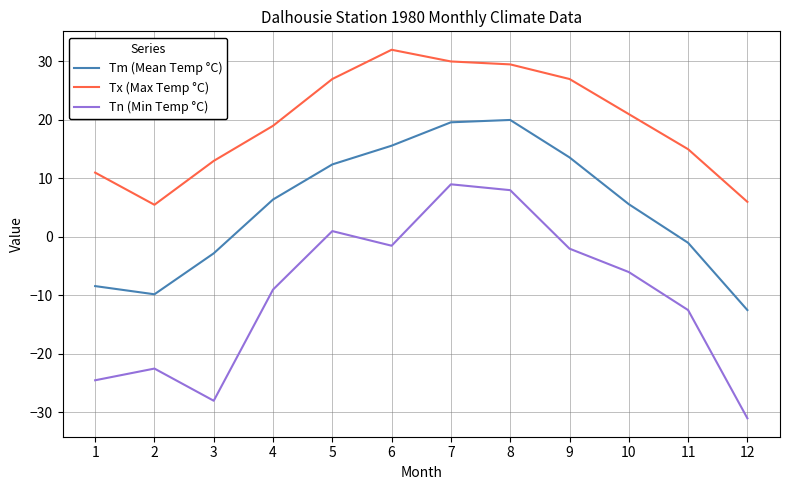

True or false: Tm (Mean Temp °C) and Tn (Min Temp °C) cross at least once.

False